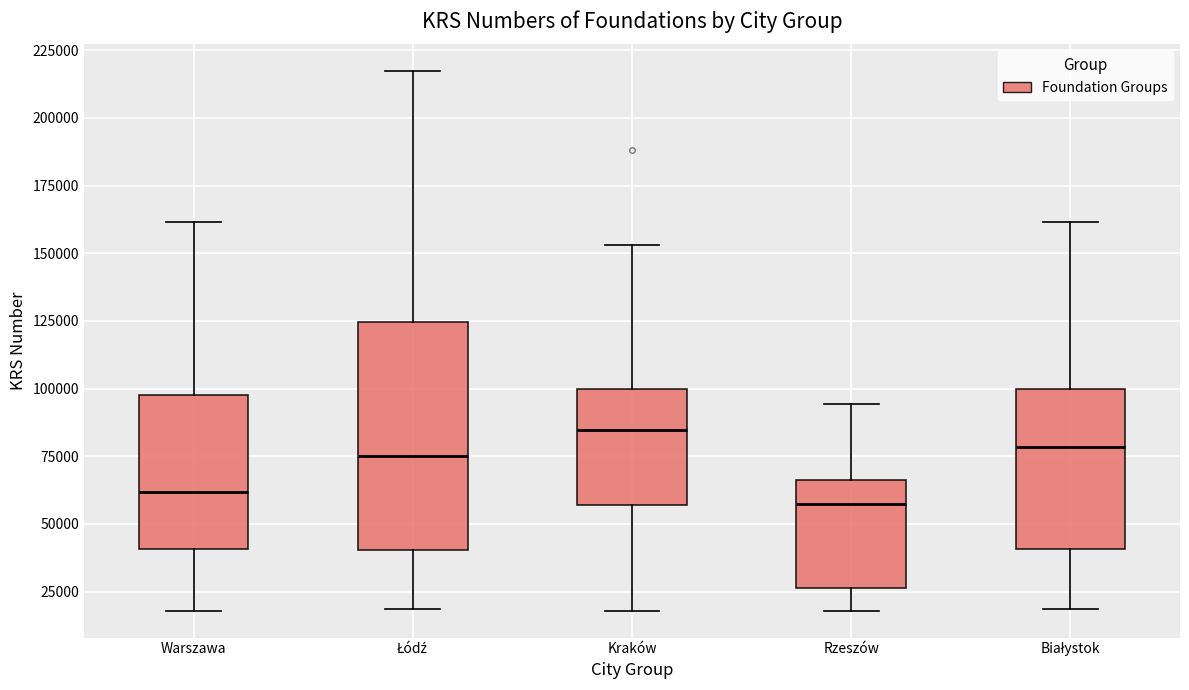

Comparing the boxes themselves (not the whiskers), which one is the tallest?

Łódź